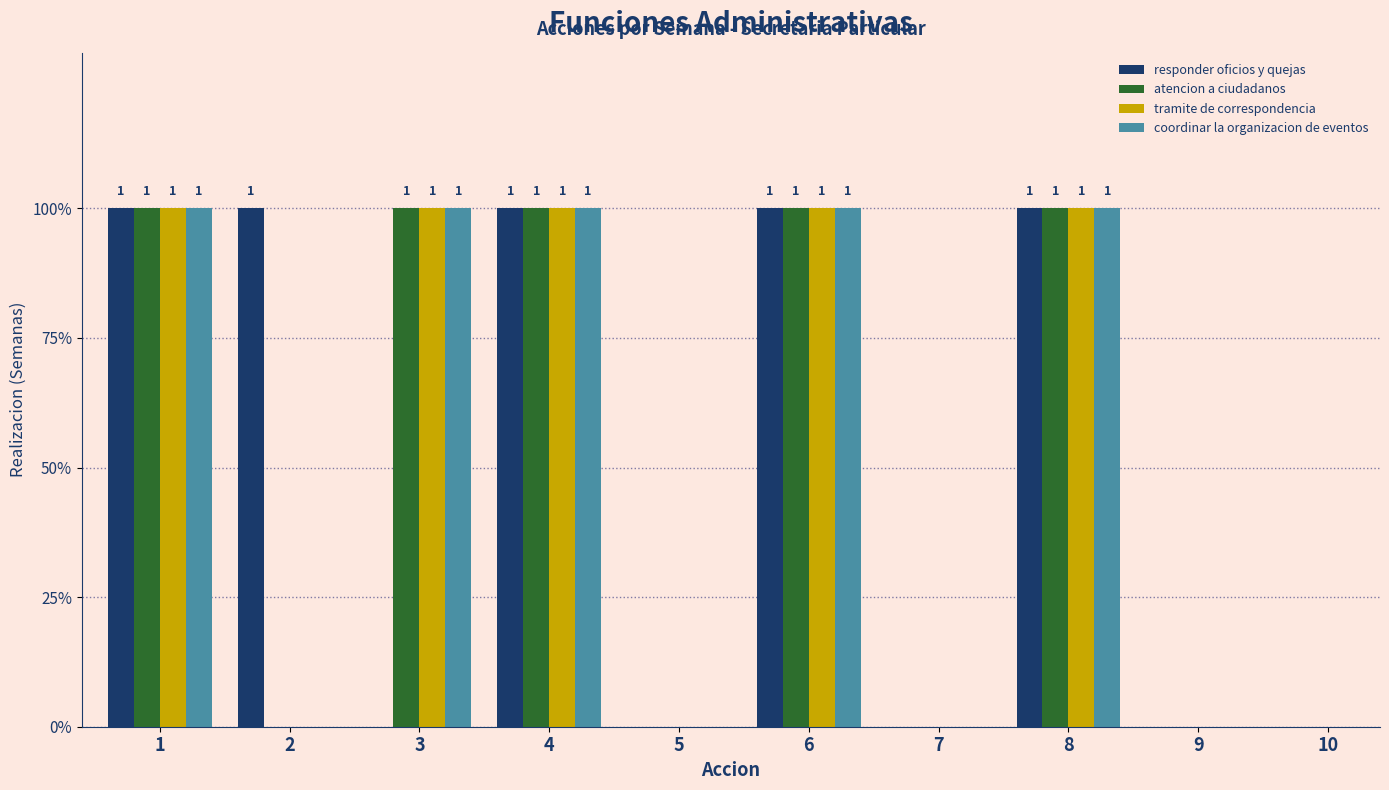

How many coordinar la organizacion de eventos values are between 0 and 1?

10